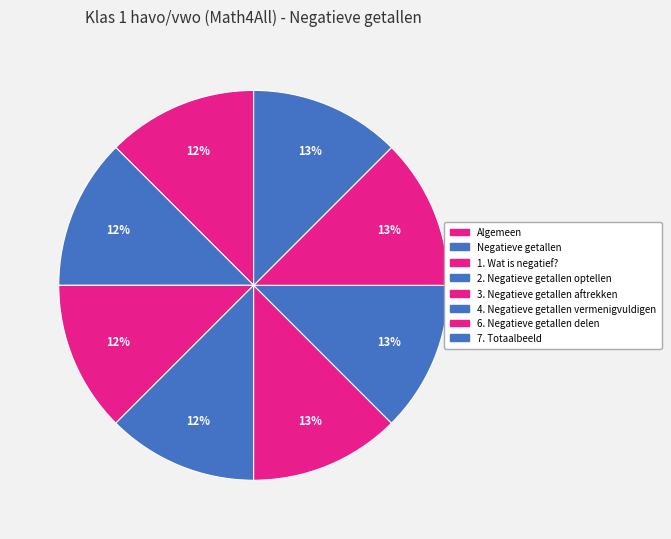

Does any single category account for the majority?

No